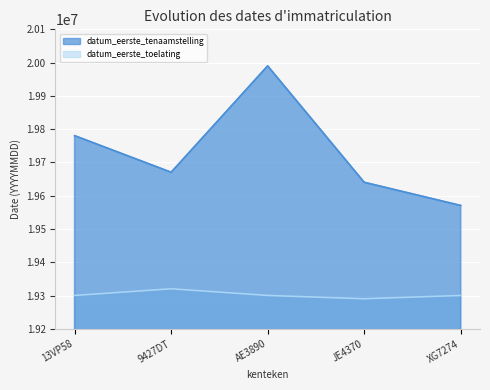

The datum_eerste_tenaamstelling series shows 8199148 at 9427DT. True or false?

False